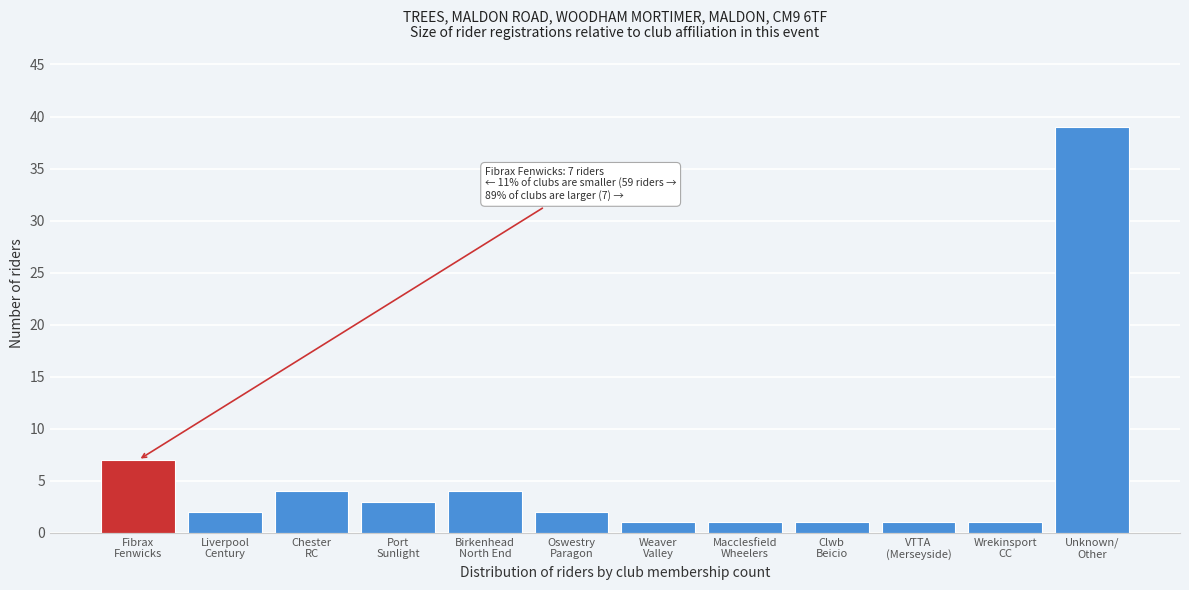

Reading left to right, transcribe all the data shown in this chart.

7	2	4	3	4	2	1	1	1	1	1	39